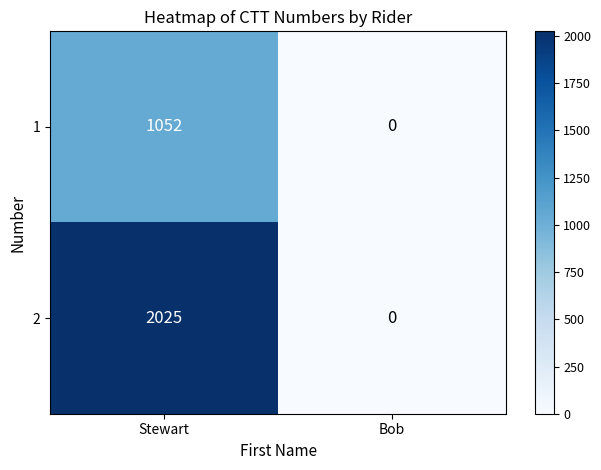

At which category does the chart reach its minimum across all series?

Bob